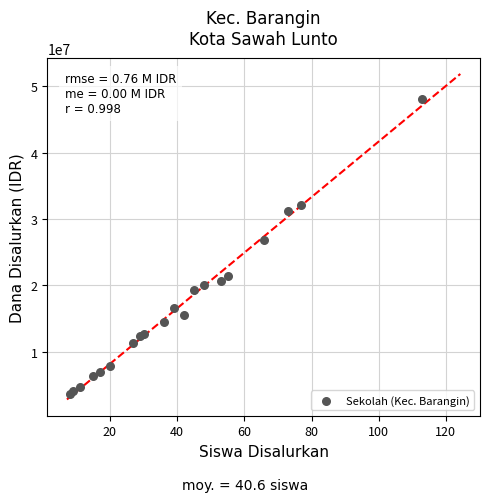

What Y value in the scatter plot is closest to 25875000?

26775000